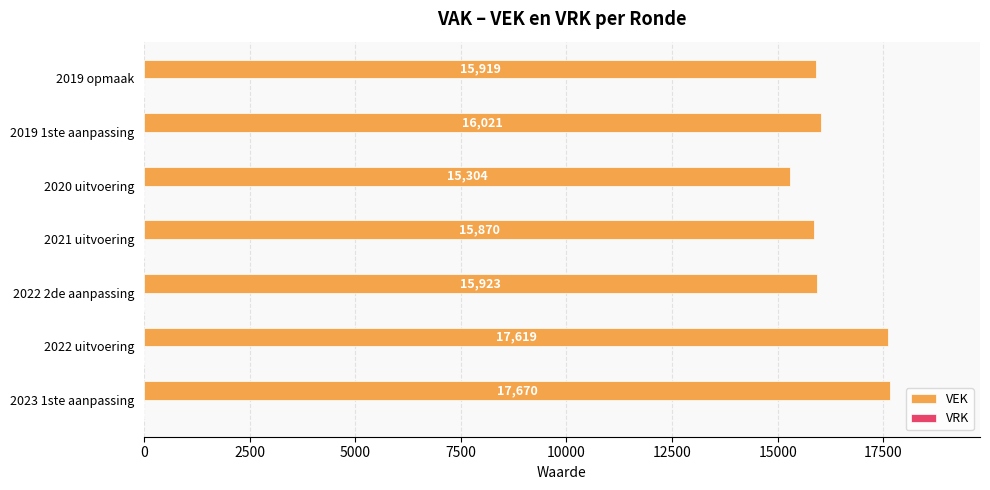

Is it true that the value at 2022 uitvoering is 17619?

True